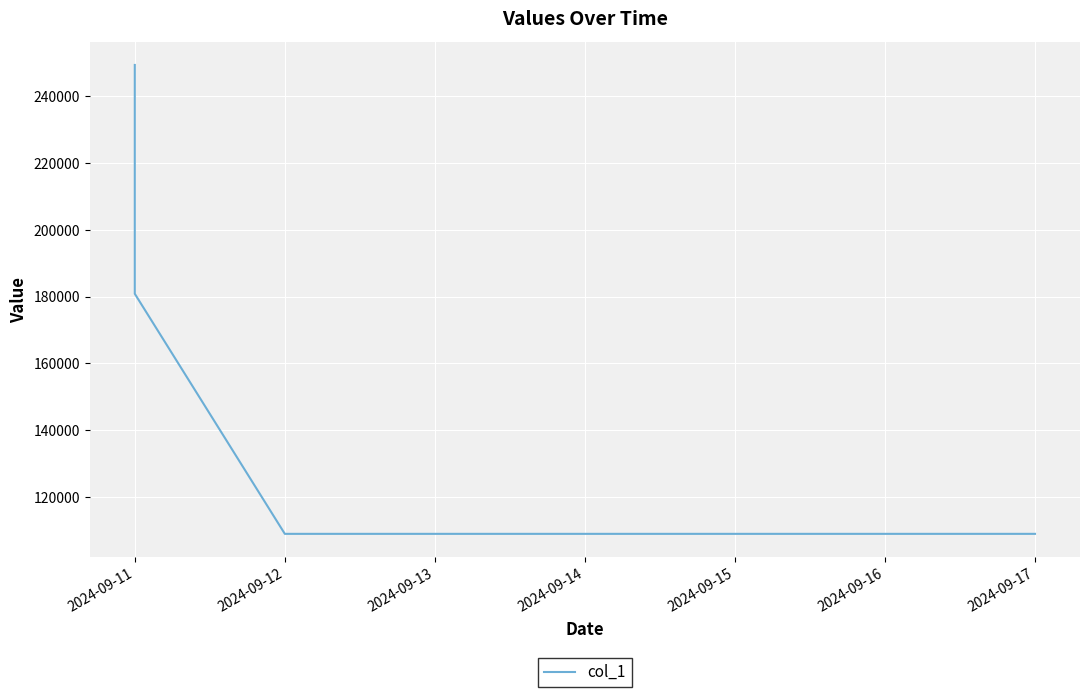

What is the minimum value shown in the chart?

108975.0